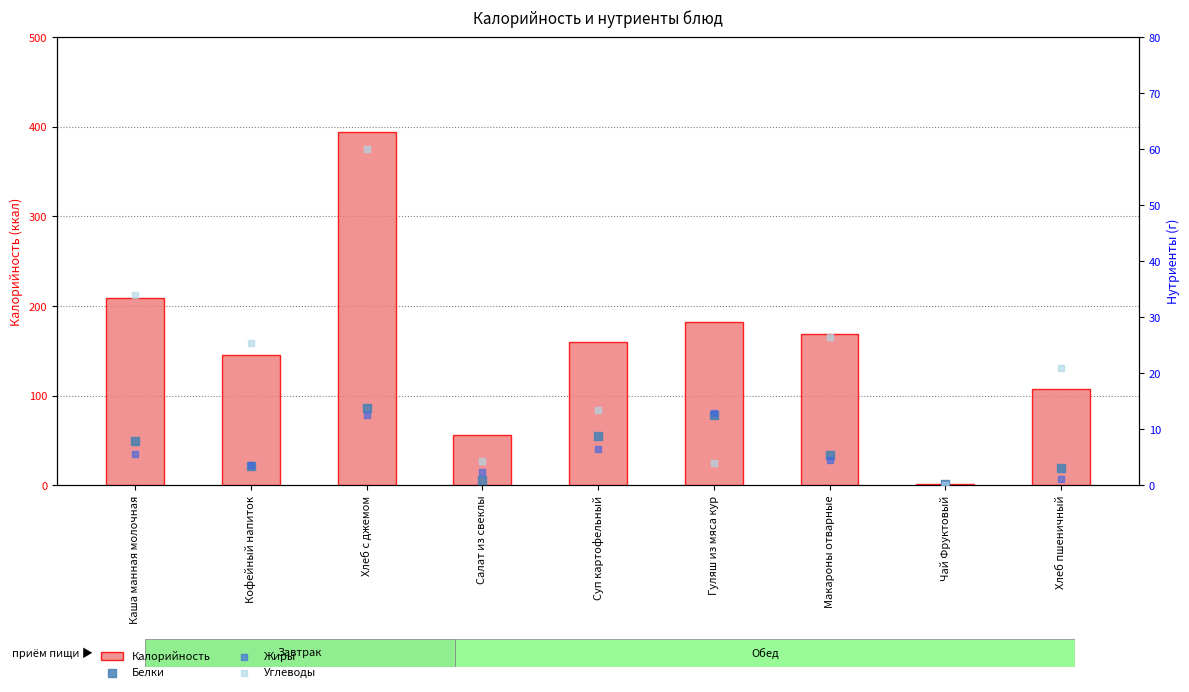

At which category is the sum across all series the highest?

Хлеб с джемом